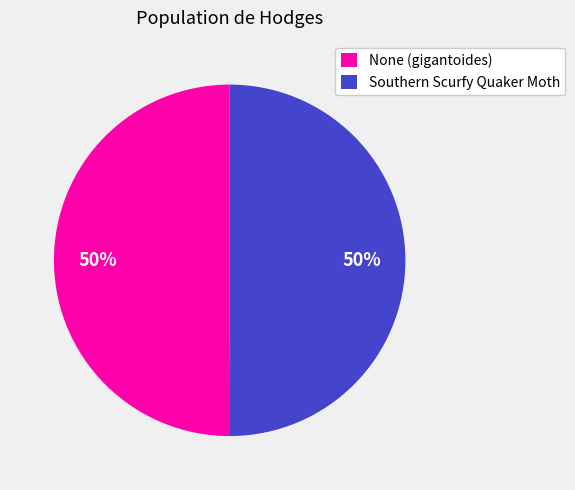

Is the sum of Southern Scurfy Quaker Moth and None (gigantoides) greater than half?

Yes